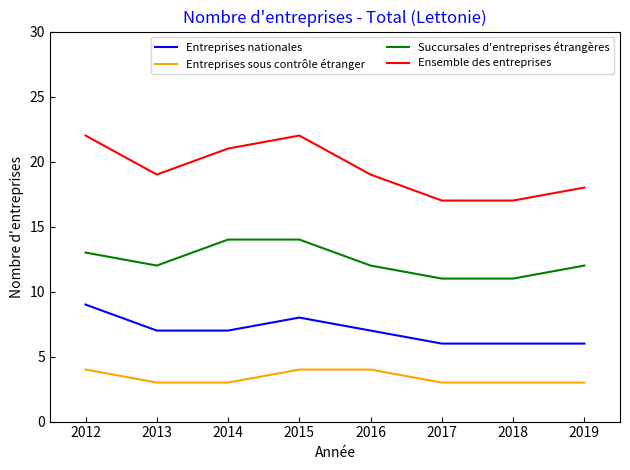

True or false: Entreprises sous contrôle étranger and Succursales d'entreprises étrangères cross at least once.

False